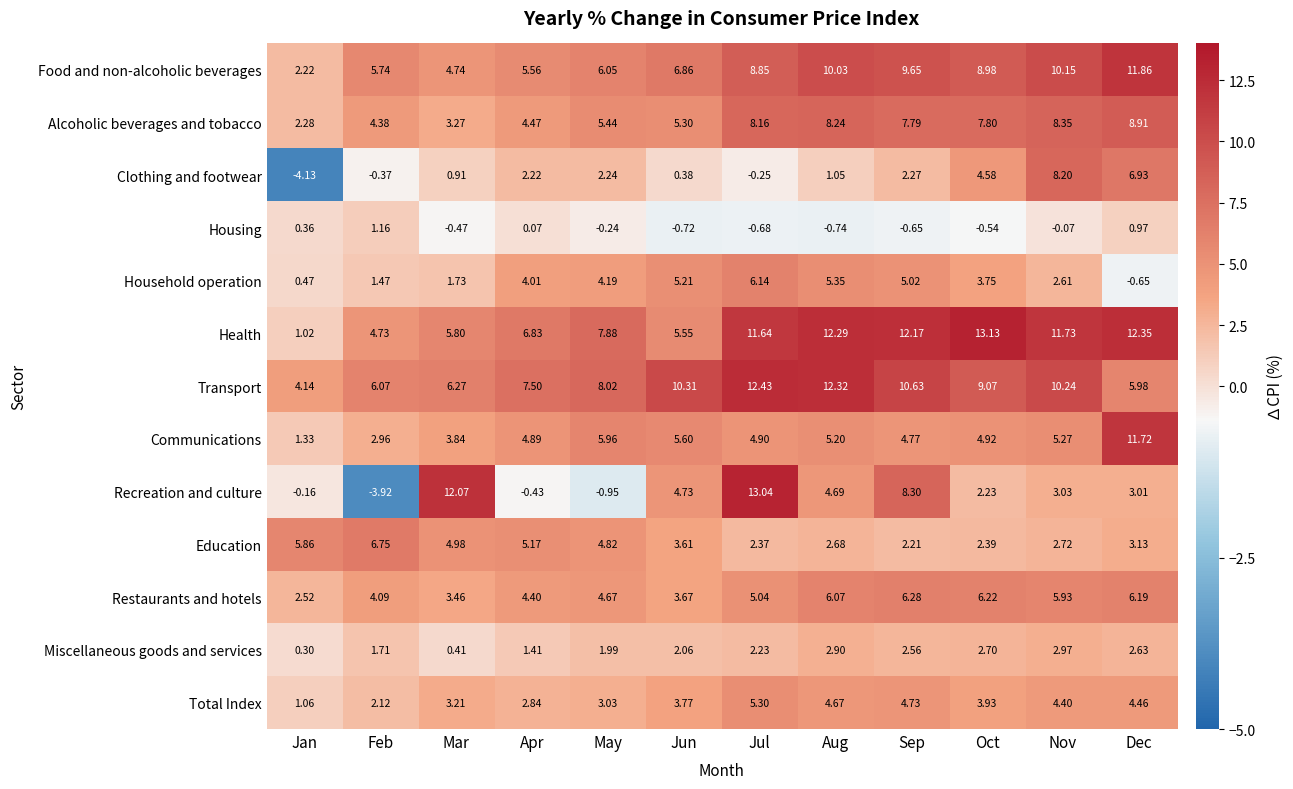

At which label is Education closest to 4?

Jun